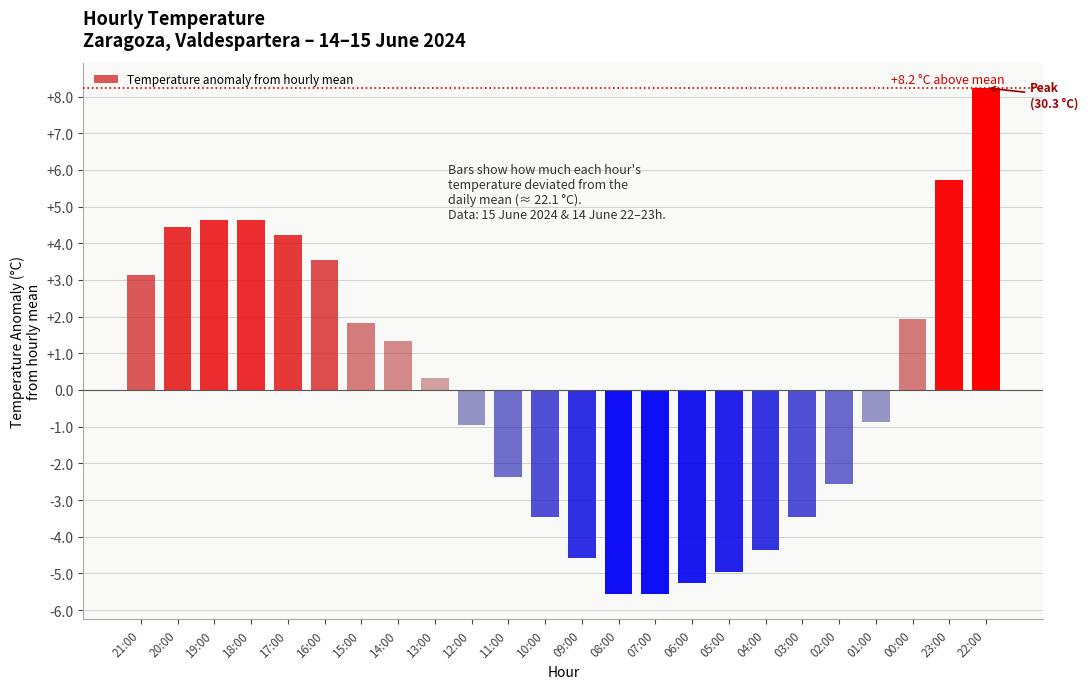

Reading right to left, list all the values displayed in this chart.

8.2	5.7	1.9	-0.9	-2.6	-3.5	-4.4	-5.0	-5.3	-5.6	-5.6	-4.6	-3.5	-2.4	-1.0	0.3	1.3	1.8	3.5	4.2	4.6	4.6	4.4	3.1